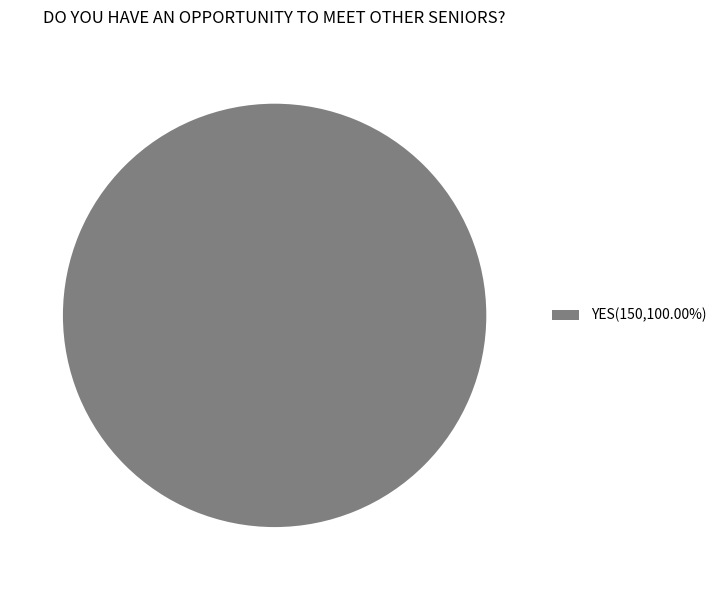

Is YES(150,100.00%) the majority of the pie?

Yes